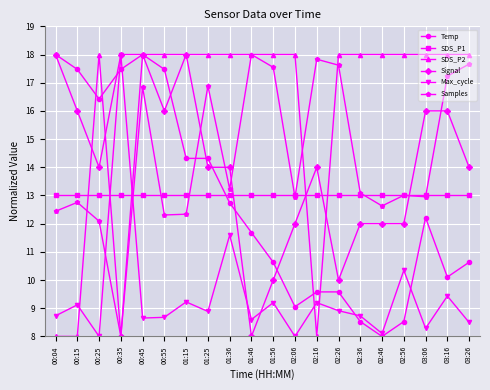

What is the total value across all series at 02:06?

73.0